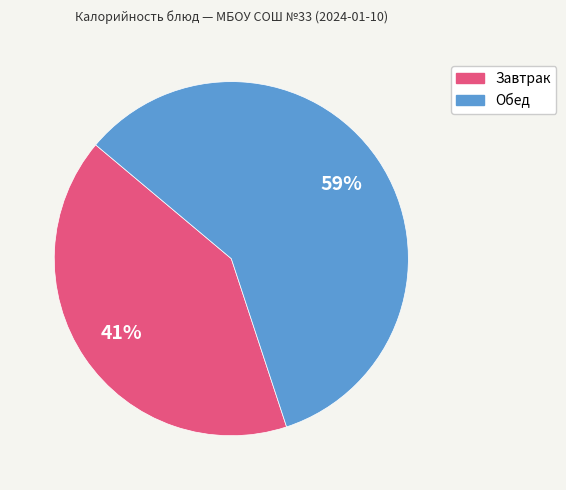

To the nearest percent, what is the average slice percentage?

50%